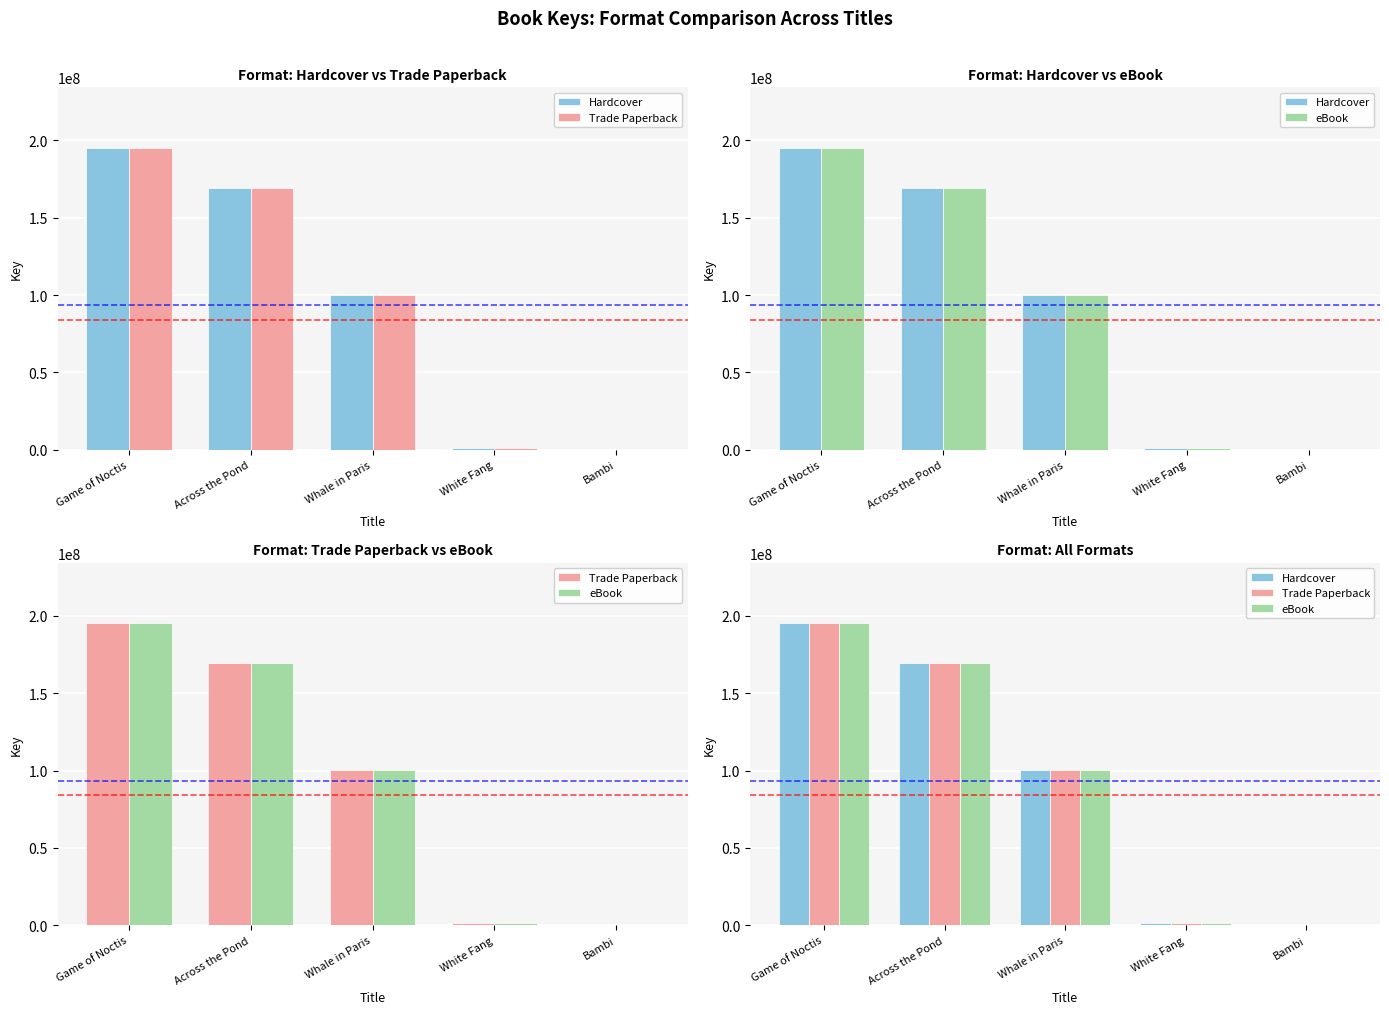

What position from the right is White Fang?

2